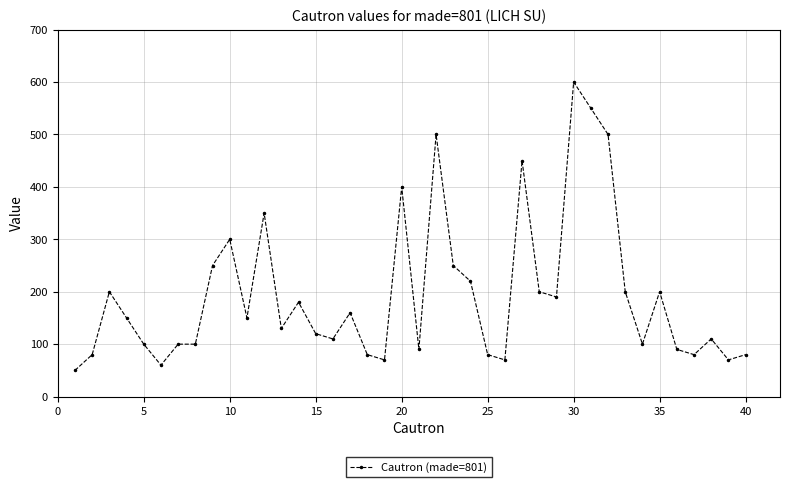

True or false: there are more than 2 points higher than both neighbors.

True